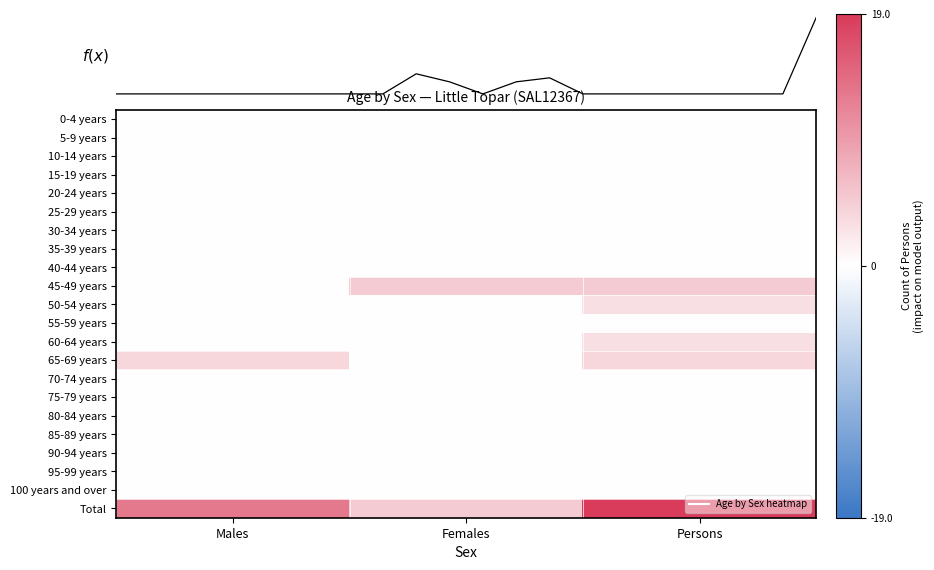

Which series has the largest range (max minus min)?

Total